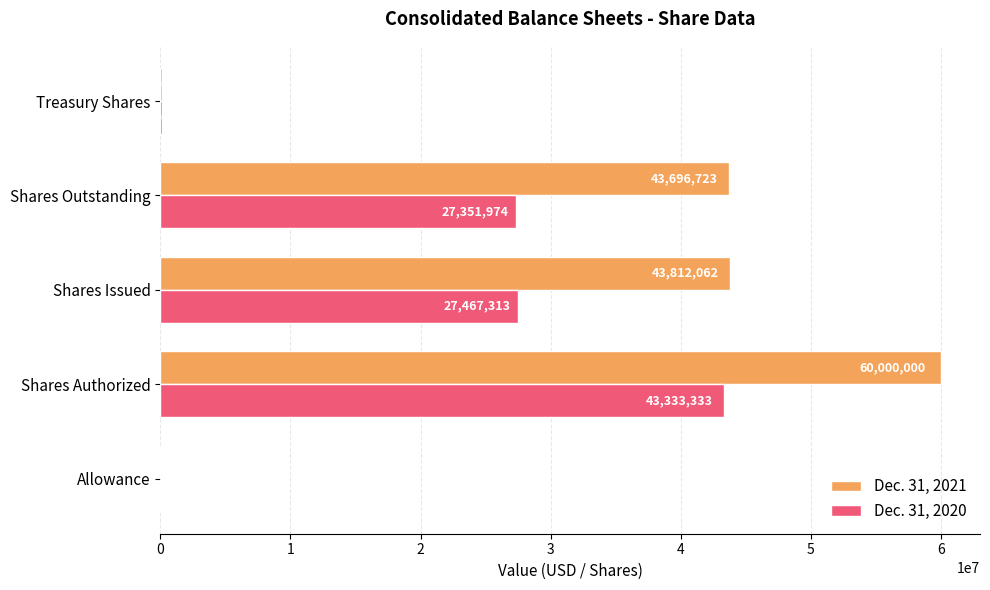

At which category is the sum across all series the highest?

Shares Authorized